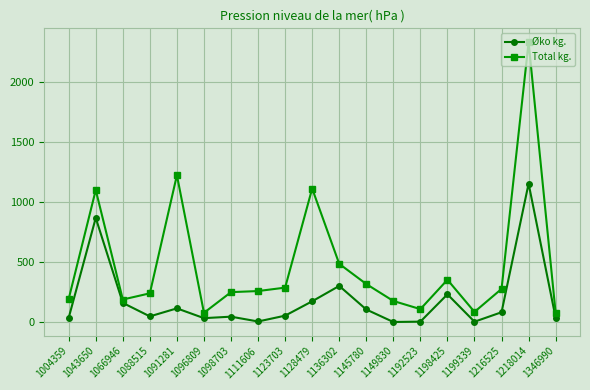

What is the value of the Total kg. point at the 17th from the left?

276.2